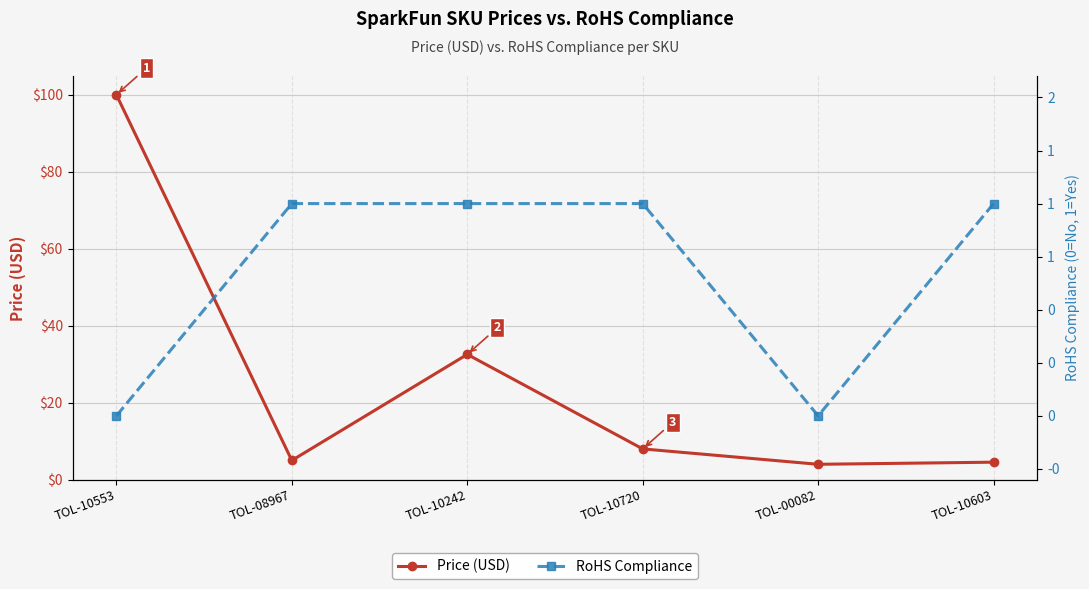

How many categories are shown in the chart?

6